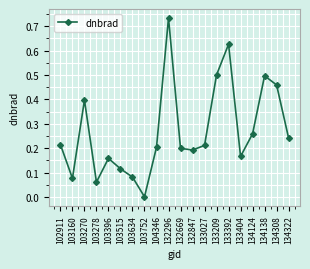

How many lines are shown in the chart?

1